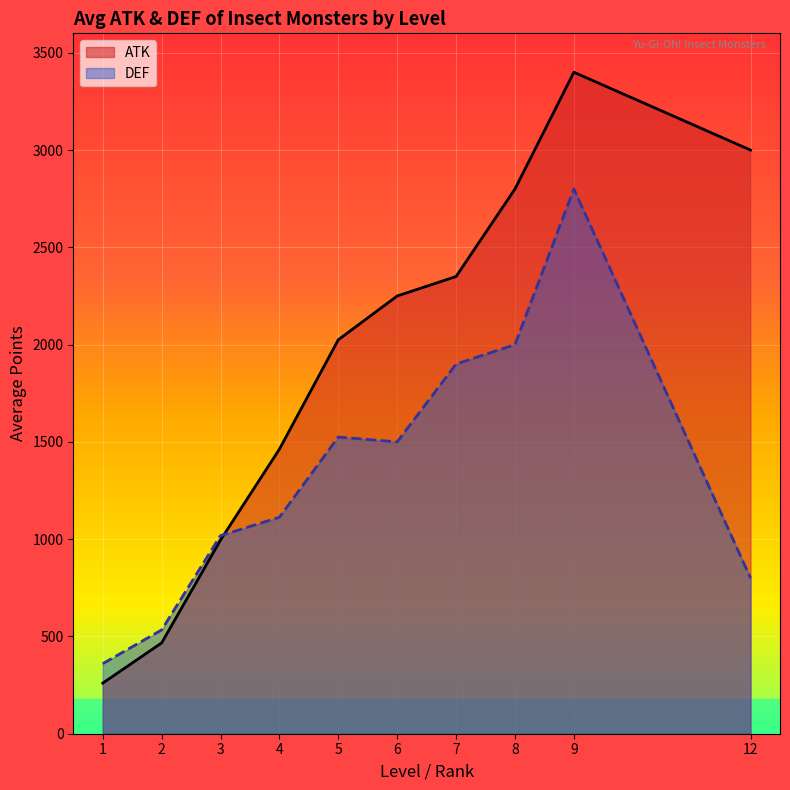

What is the difference between the highest and lowest values at 12?

2200.0